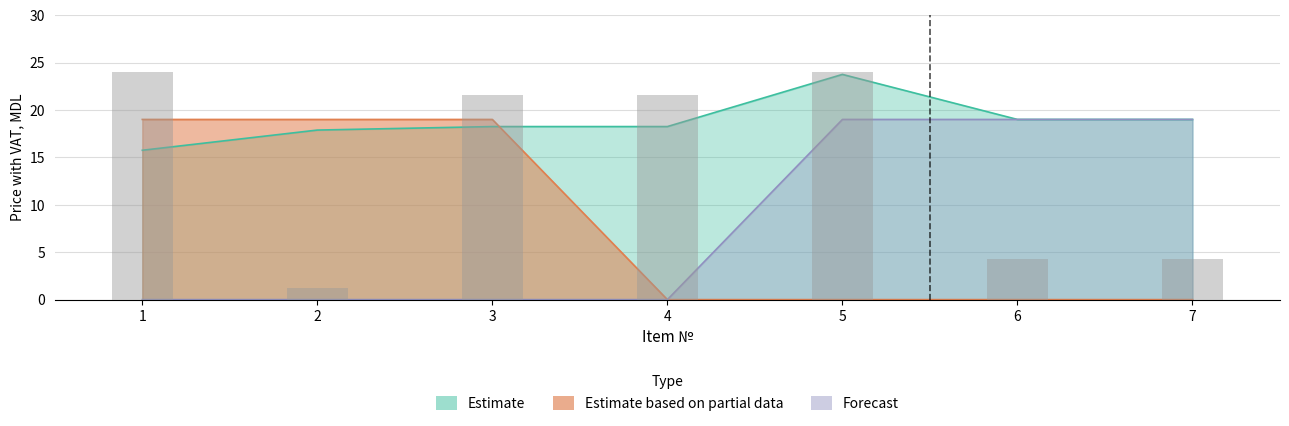

What are all the series names shown in the legend?

Estimate, Estimate based on partial data, Forecast